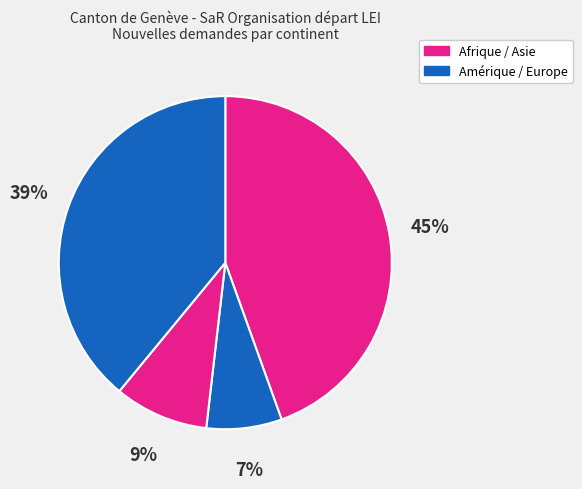

Count the number of slices in the pie.

4